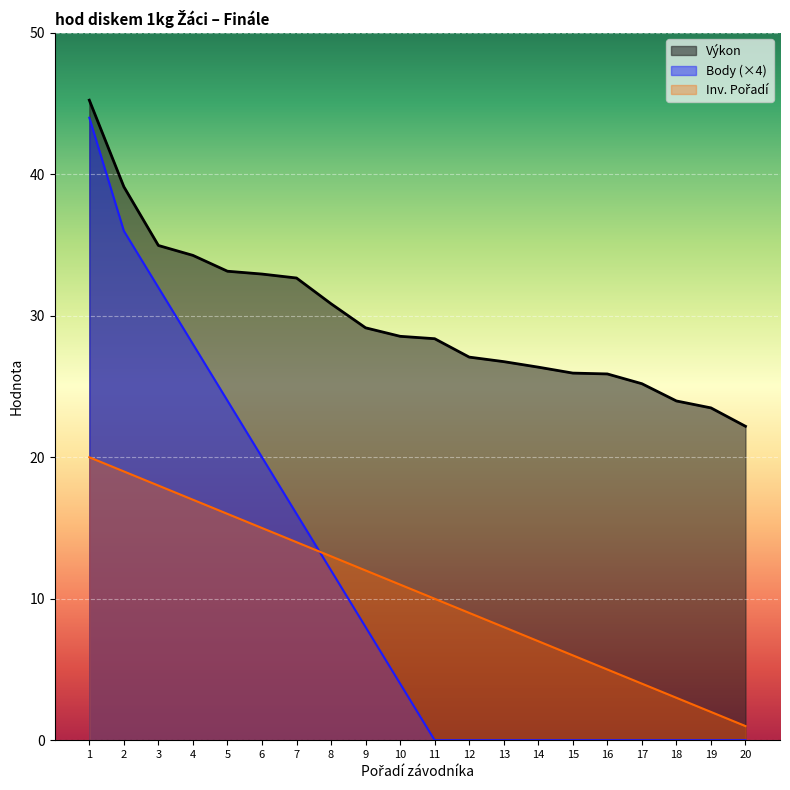

What is the spread (max minus min) of values at 17?

25.2